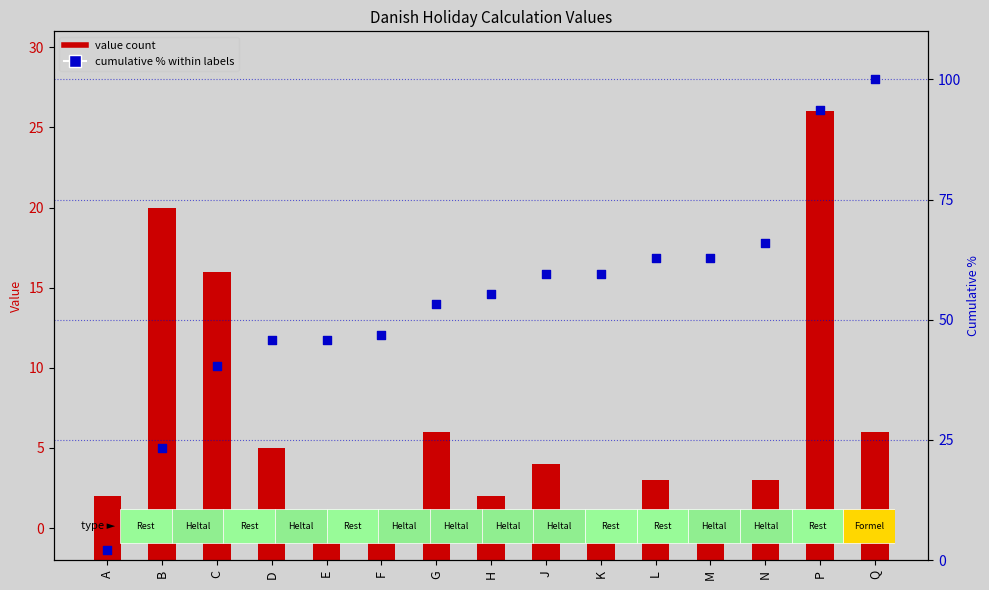

At how many categories does at least one series exceed 93?

2